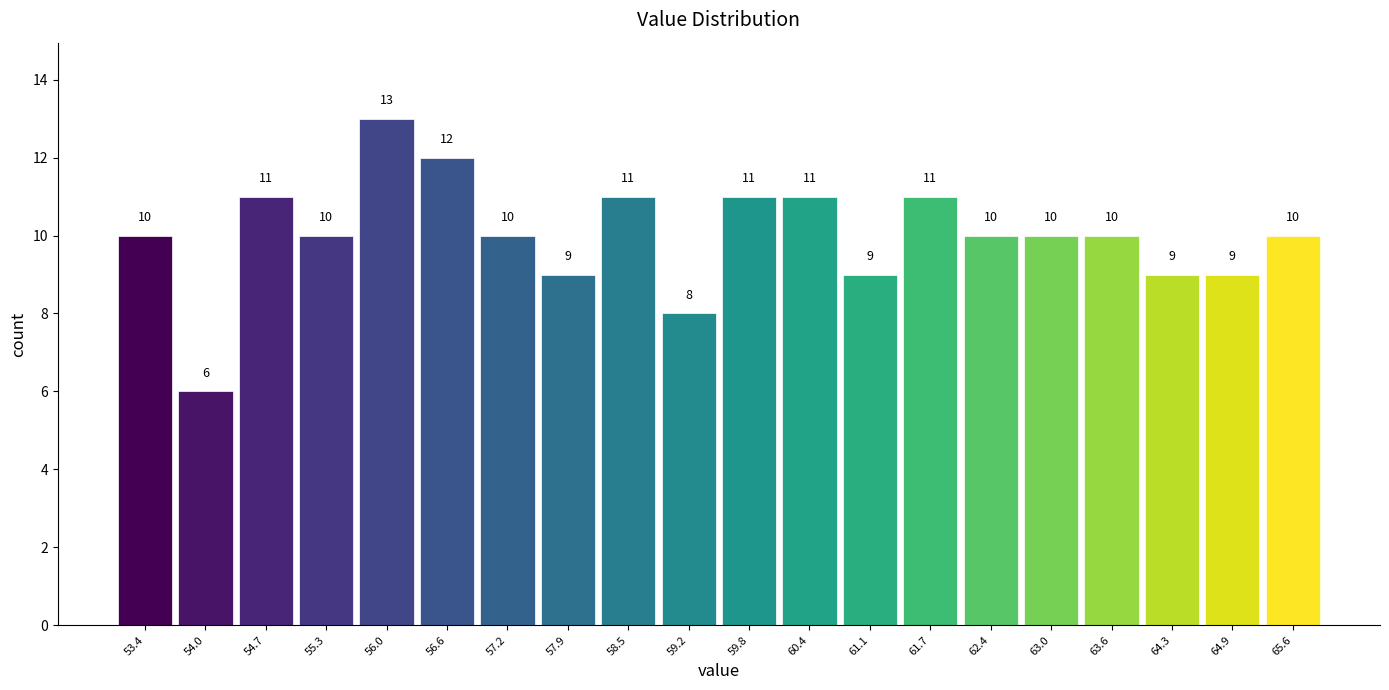

Reading left to right, list every bar in this chart as the range it spans on the x-axis followed by its height. The bar edges are not printed on the chart, so give them approximately, as read against the axis.

53.07 to 53.71: 10
53.71 to 54.35: 6
54.35 to 54.99: 11
54.99 to 55.63: 10
55.63 to 56.27: 13
56.27 to 56.91: 12
56.91 to 57.55: 10
57.55 to 58.19: 9
58.19 to 58.83: 11
58.83 to 59.47: 8
59.47 to 60.11: 11
60.11 to 60.75: 11
60.75 to 61.39: 9
61.39 to 62.03: 11
62.03 to 62.67: 10
62.67 to 63.31: 10
63.31 to 63.95: 10
63.95 to 64.59: 9
64.59 to 65.23: 9
65.23 to 65.87: 10